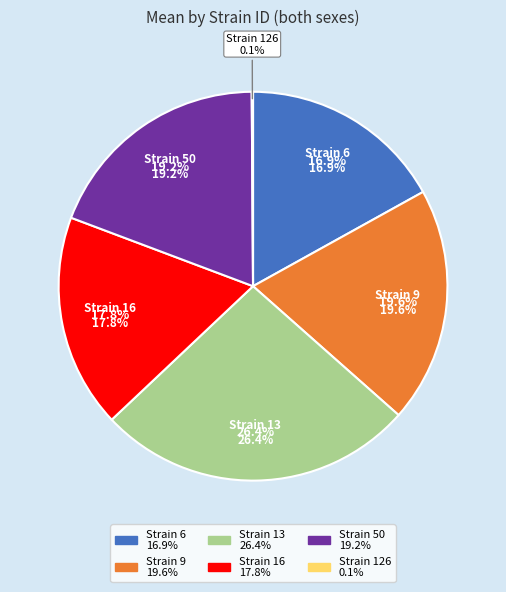

How many slices are in this pie chart?

6